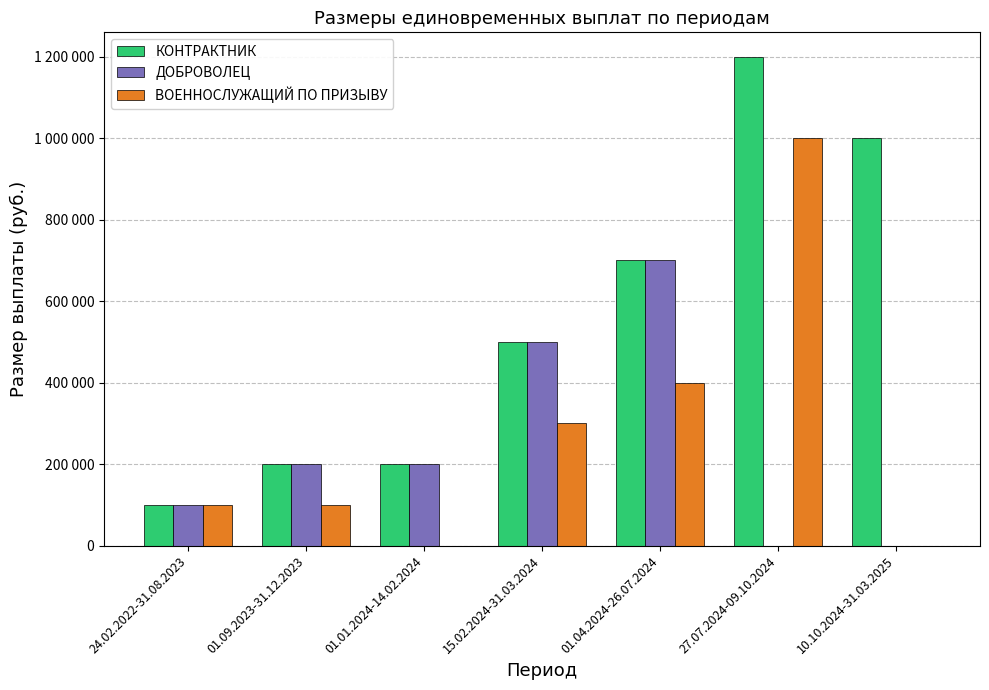

What is the label of the 6th bar from the left?

27.07.2024-09.10.2024